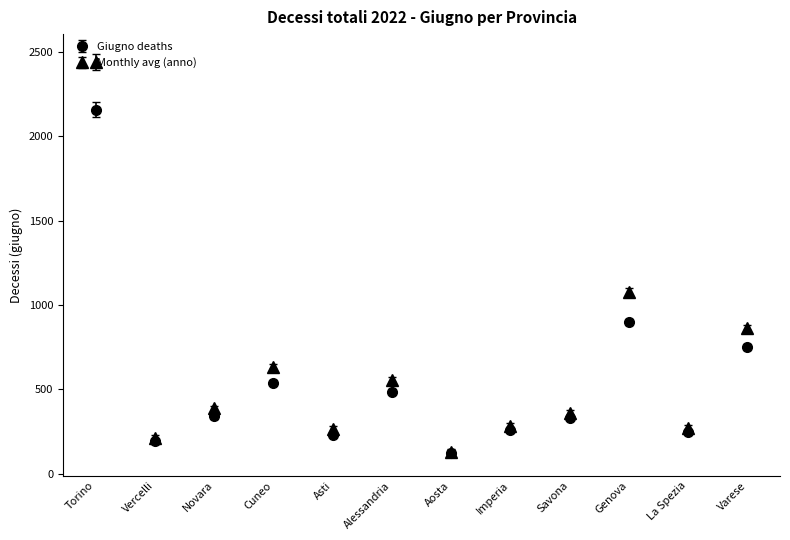

What is the difference between the highest and lowest values at Torino?

281